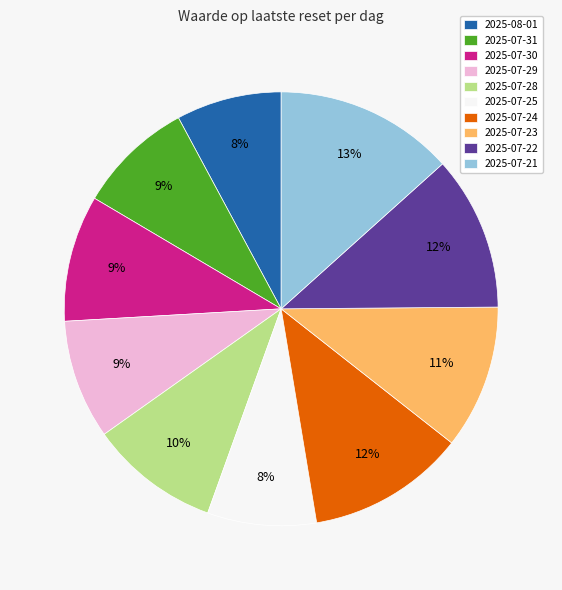

Is there a majority slice in this chart?

No